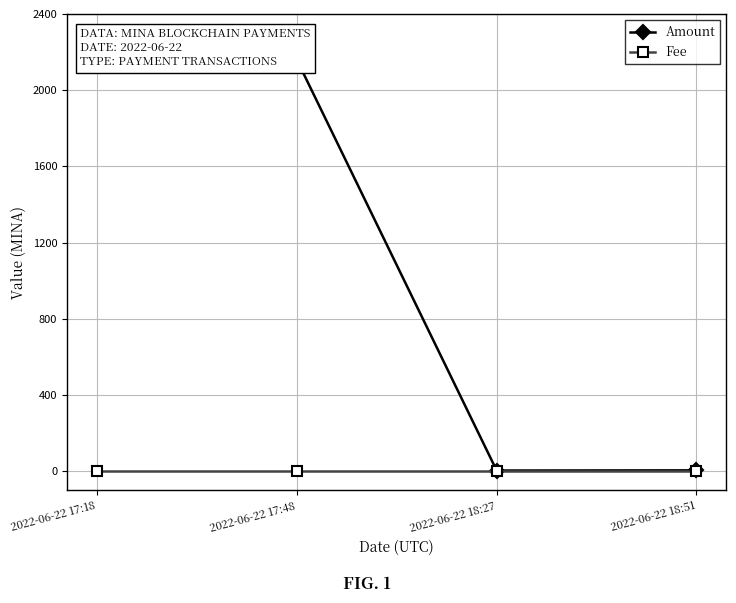

Which label corresponds to the largest value in the chart?

2022-06-22 17:48